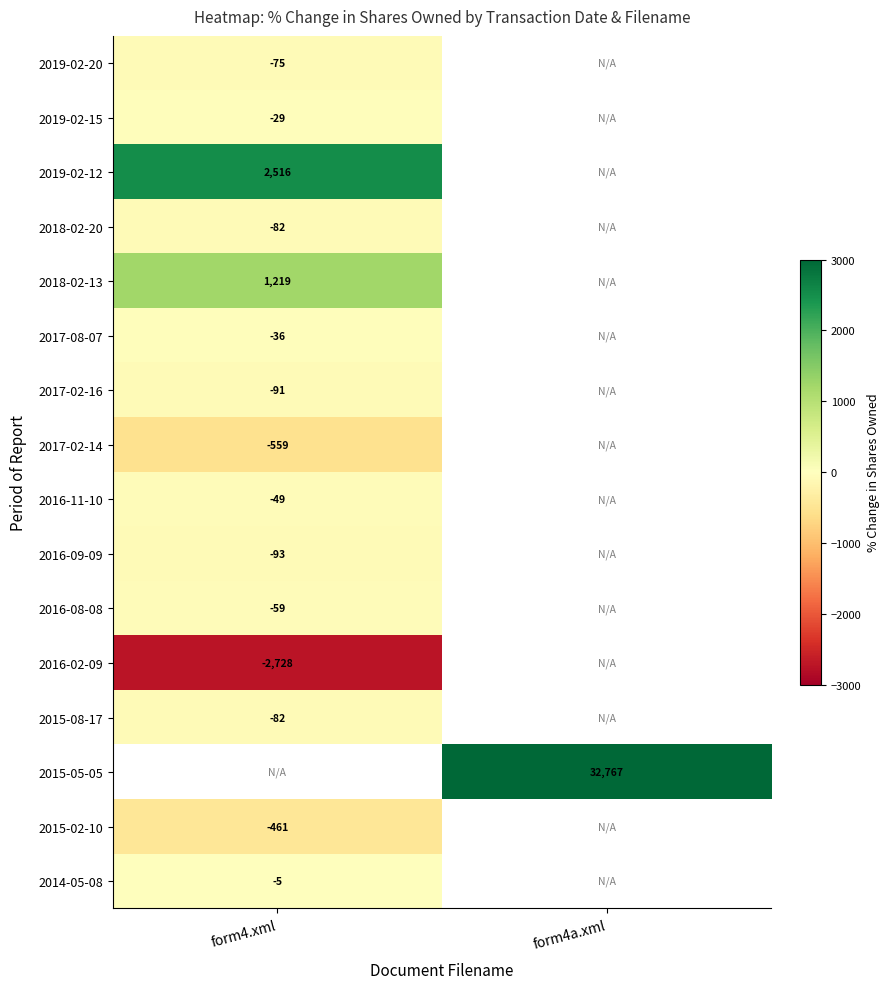

The value of 2016-09-09 at form4.xml is -93. True or false?

True